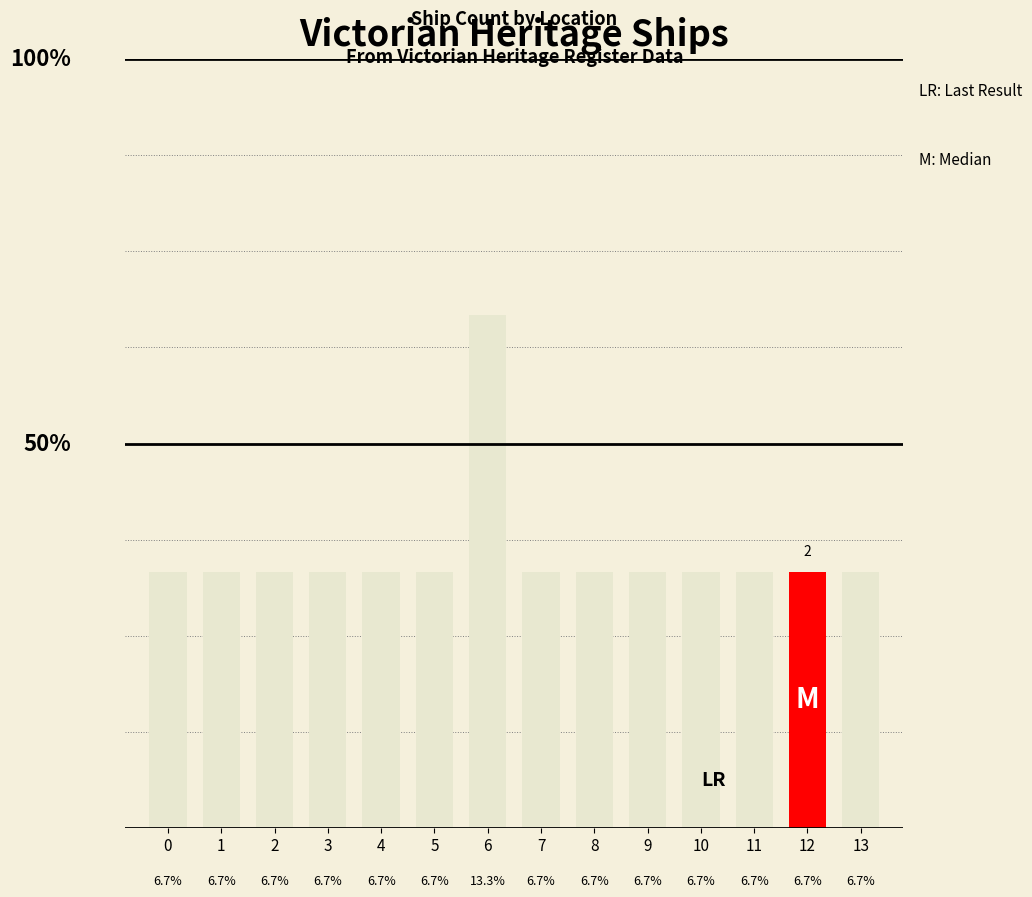

List the labels in order of value, smallest first.

0, 1, 2, 3, 4, 5, 7, 8, 9, 10, 11, 12, 13, 6